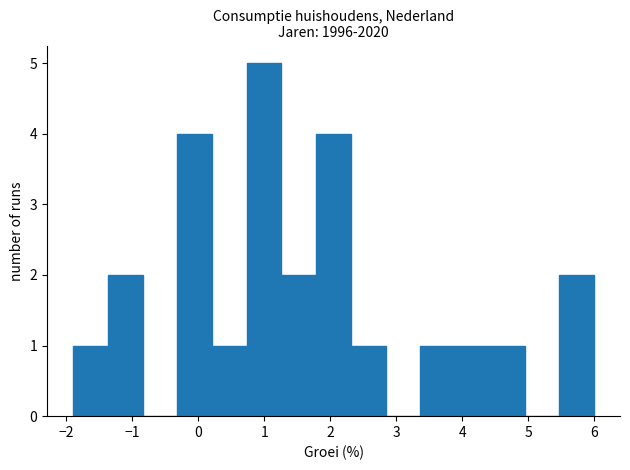

Reading left to right, list every bar in this chart as the range it spans on the x-axis followed by its height. Neither the bar edges nor the heights are printed on the chart, so give them approximately, as read against the axes.

-1.9 to -1.4: 1
-1.4 to -0.8: 2
-0.8 to -0.3: 0
-0.3 to 0.2: 4
0.2 to 0.7: 1
0.7 to 1.3: 5
1.3 to 1.8: 2
1.8 to 2.3: 4
2.3 to 2.8: 1
2.8 to 3.4: 0
3.4 to 3.9: 1
3.9 to 4.4: 1
4.4 to 4.9: 1
4.9 to 5.5: 0
5.5 to 6.0: 2